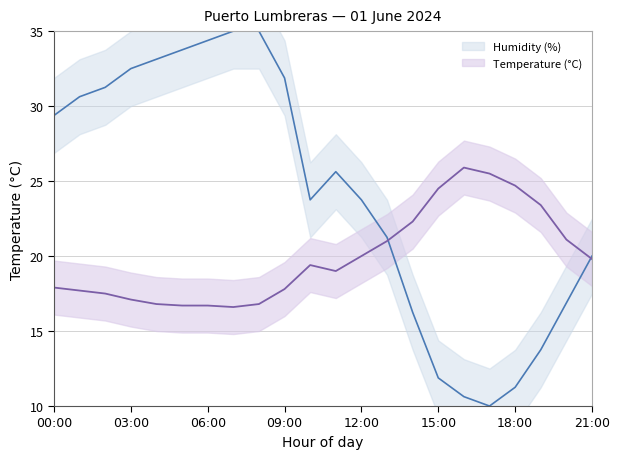

True or false: Humidity (%) and Temperature (°C) intersect in this chart.

True